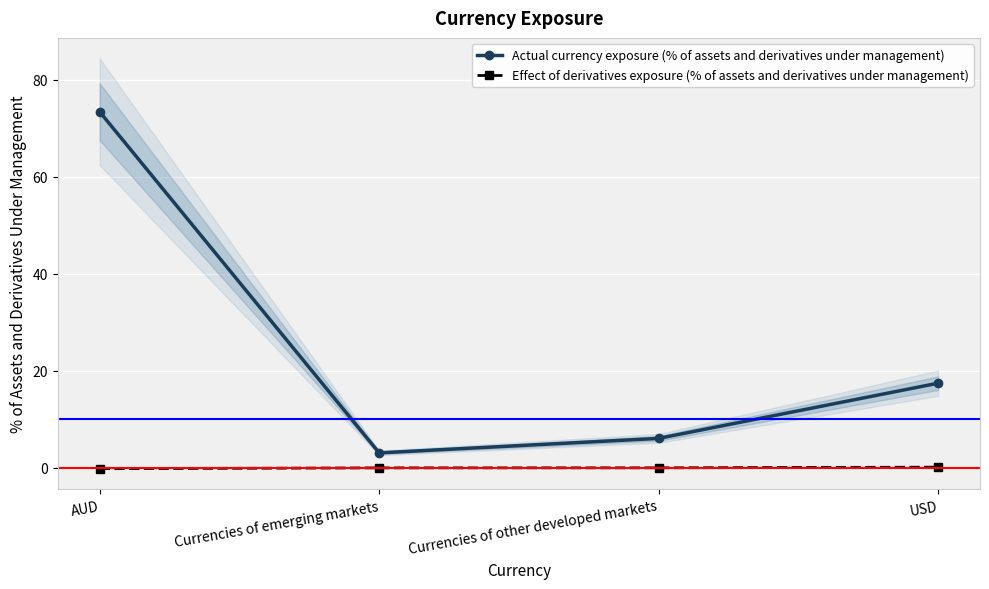

What are all the series names shown in the legend?

Actual currency exposure (% of assets and derivatives under management), Effect of derivatives exposure (% of assets and derivatives under management)